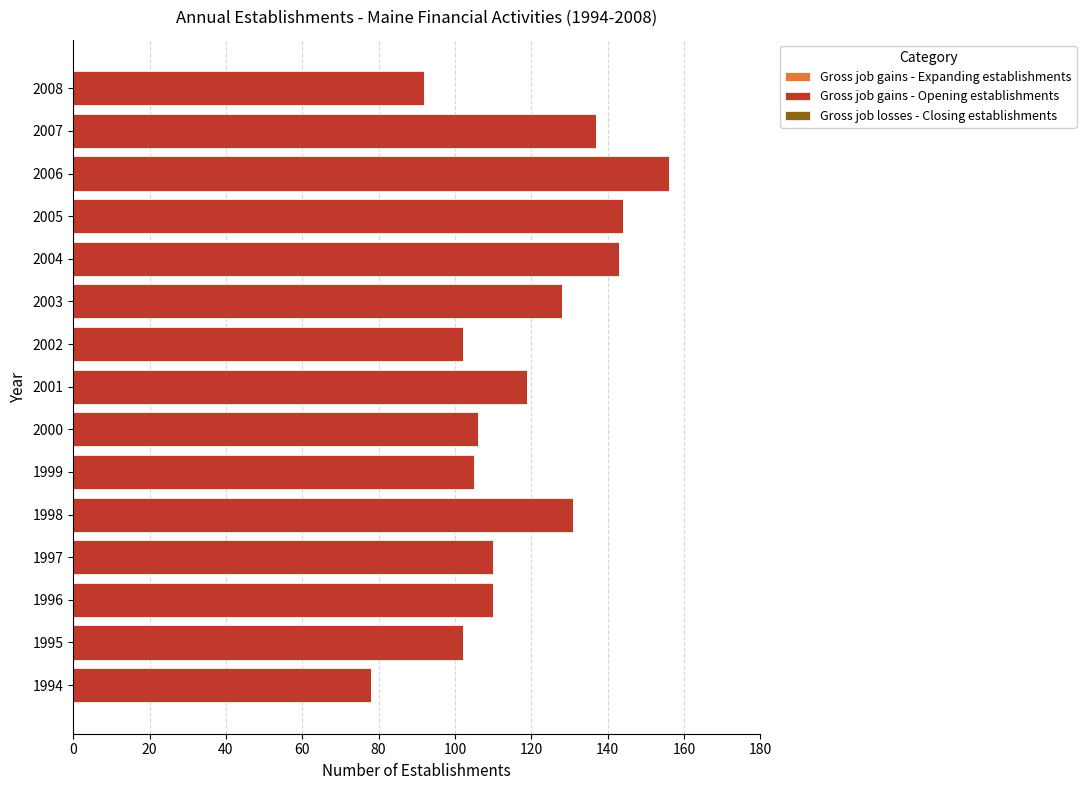

What is the change in value from 1998 to 2005?

+13